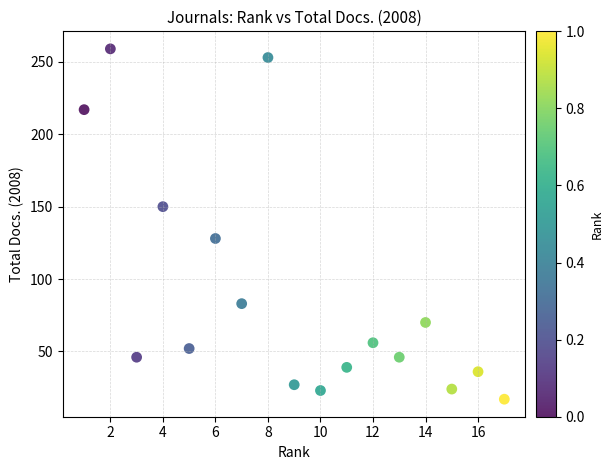

What is the range of Y values (max minus min)?

242